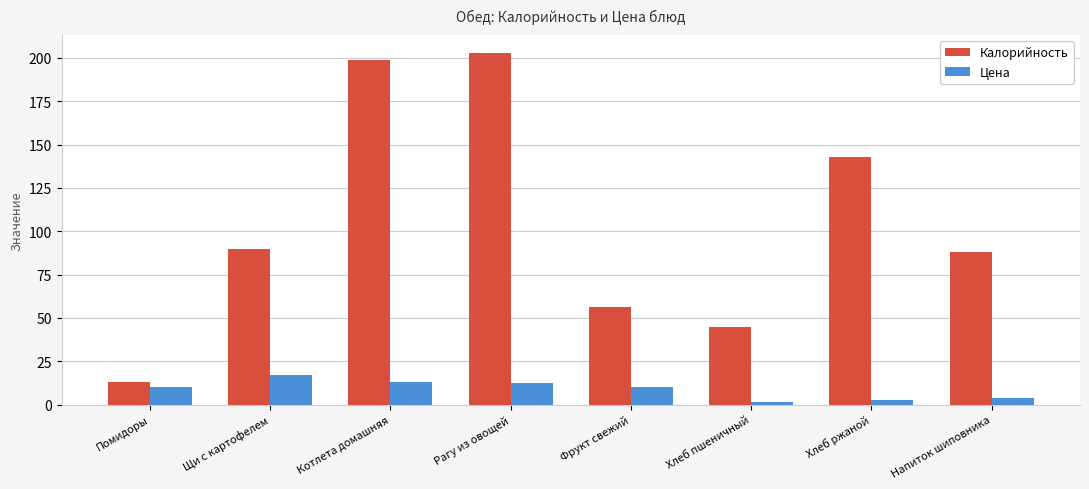

How many data points in Калорийность are less than 90?

4